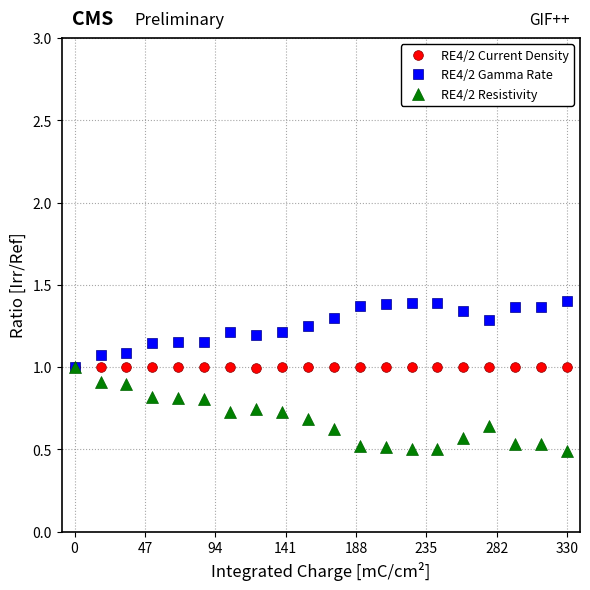

Count the RE4/2 Resistivity values in the range 0 to 1.

20